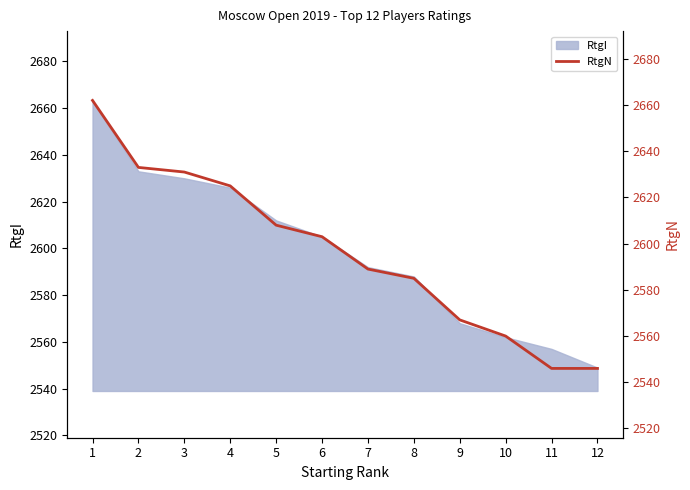

How many lines are shown in the chart?

1